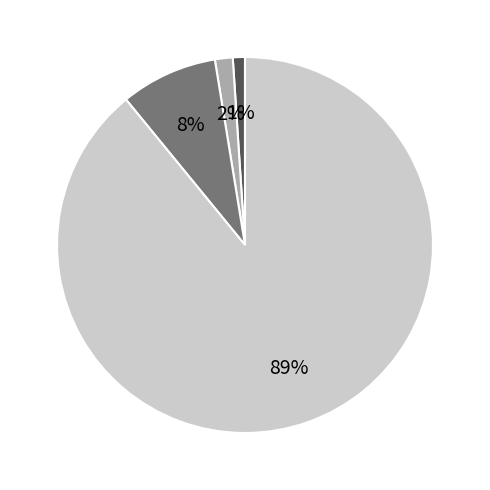

To the nearest percent, what is the difference between the largest and smallest slice percentages?

88%